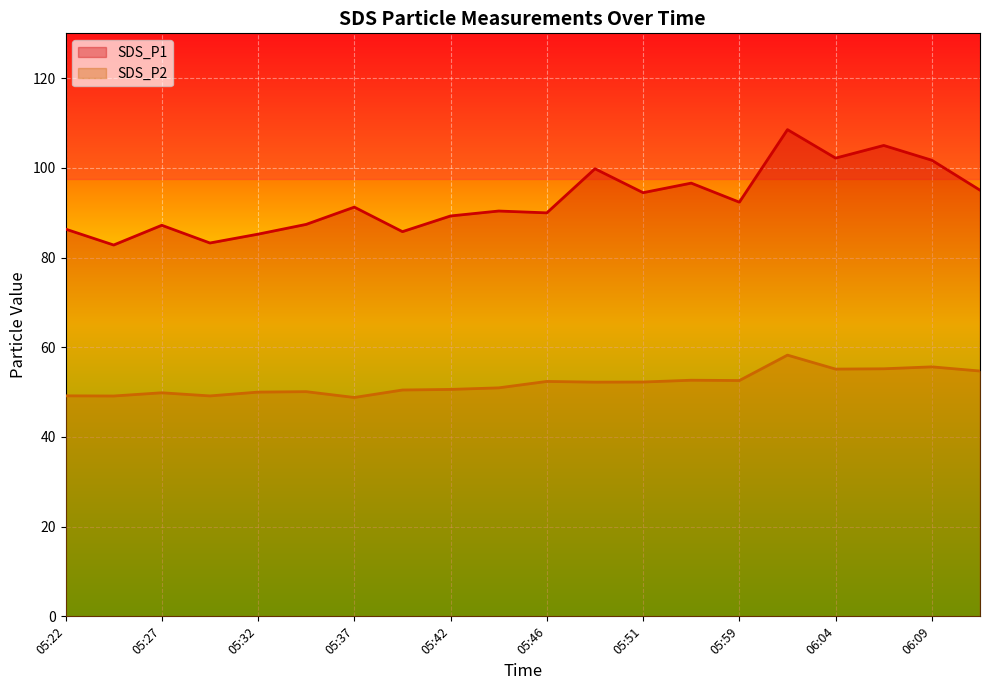

Rank the series at 11 from lowest to highest value.

SDS_P2 line, SDS_P1 line